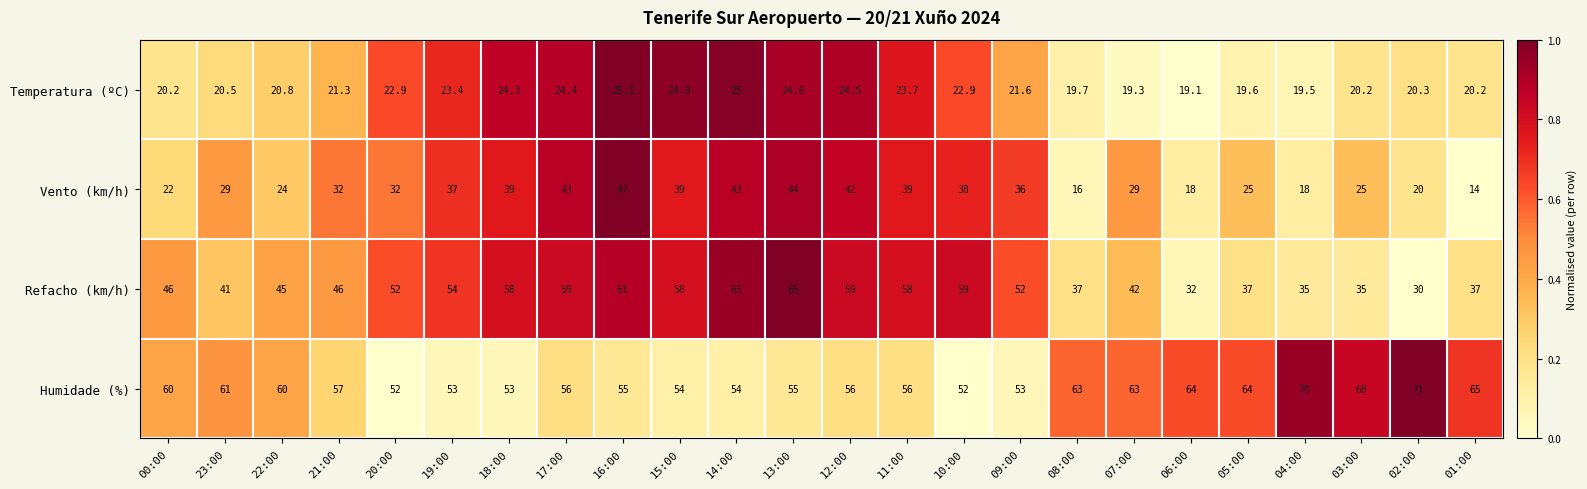

True or false: Vento (km/h) has a value of 44.0 at 13:00.

True